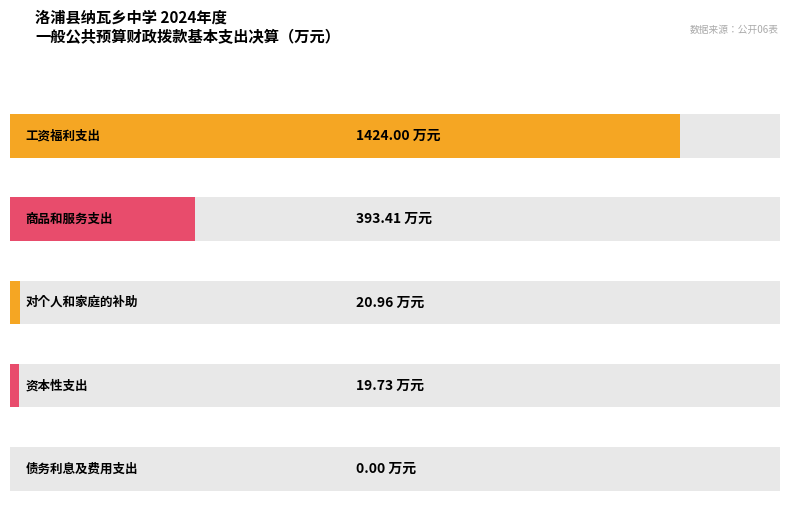

The chart shows a value of 21.0 at 对个人和家庭的补助. True or false?

True